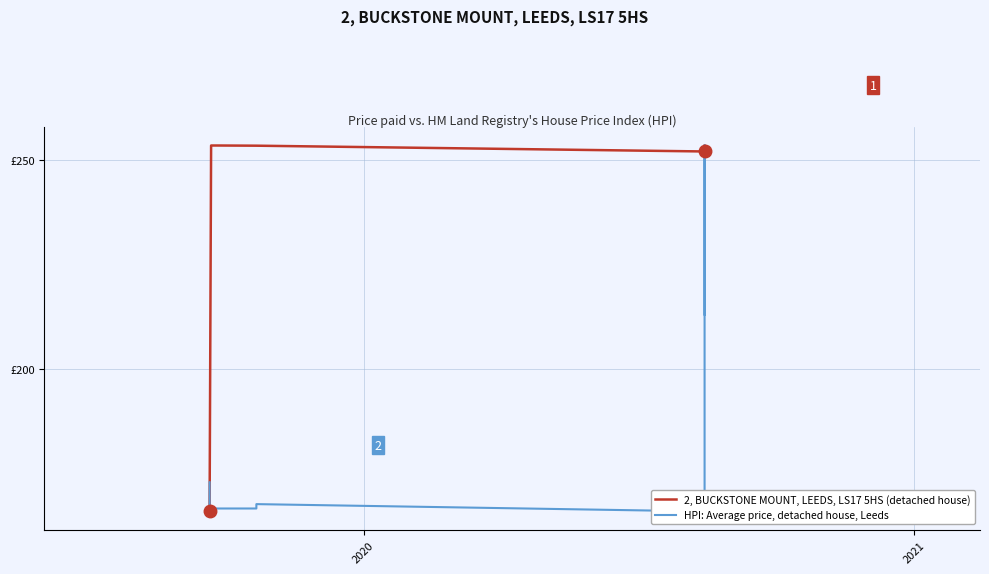

What is the sum of all HPI: Average price, detached house, Leeds values?

2154.7